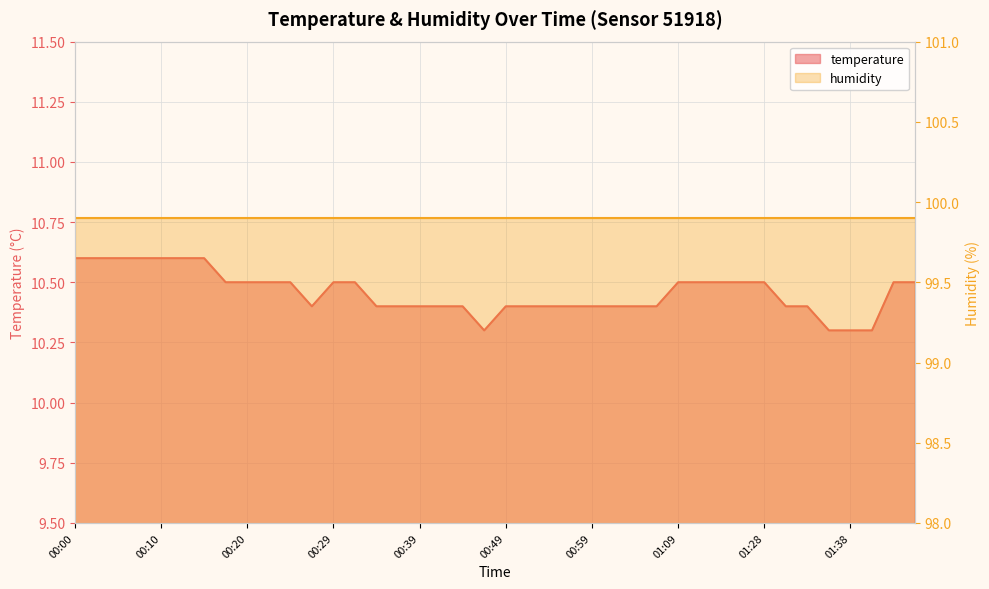

The chart shows a value of 10.4 at 00:51. True or false?

True